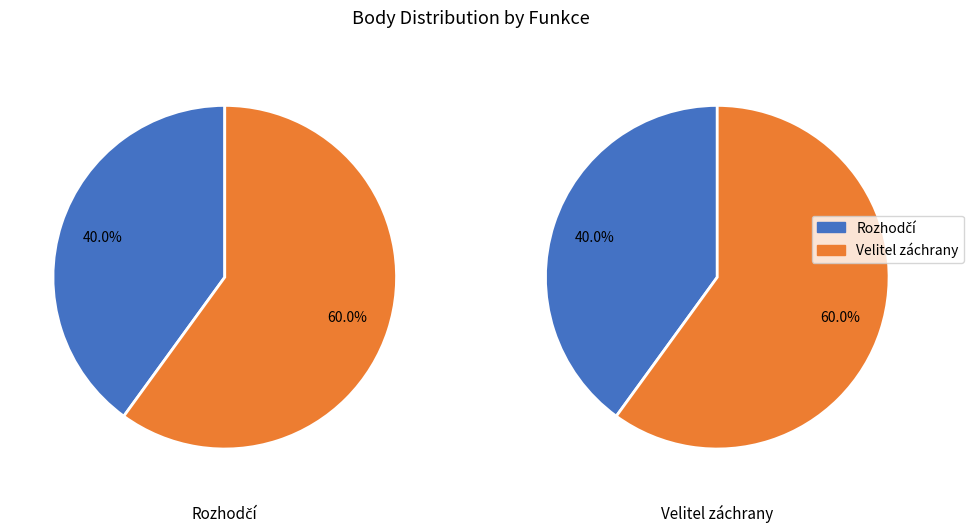

The Rozhodčí slice represents 47% of the pie. True or false?

False